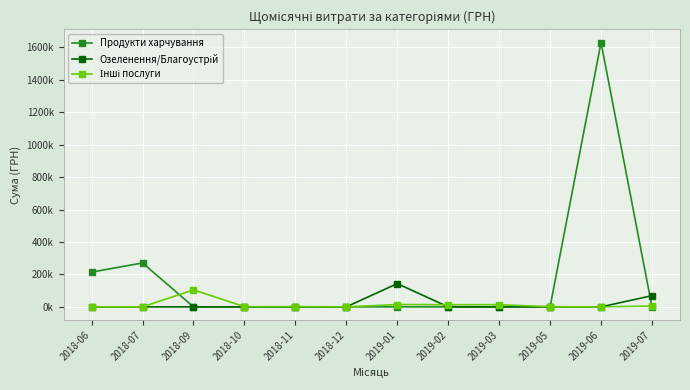

Where is Продукти харчування nearest to the value 815059?

2018-07